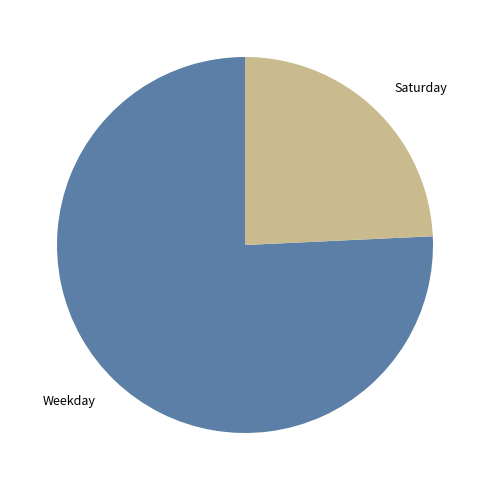

Which category has the biggest portion of the pie?

Weekday